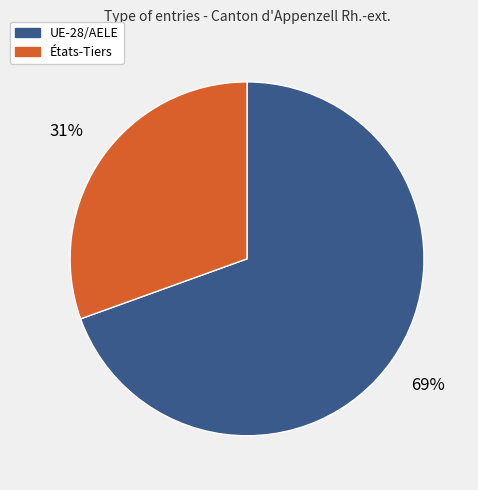

To the nearest percent, what is the combined percentage of États-Tiers and UE-28/AELE?

100%